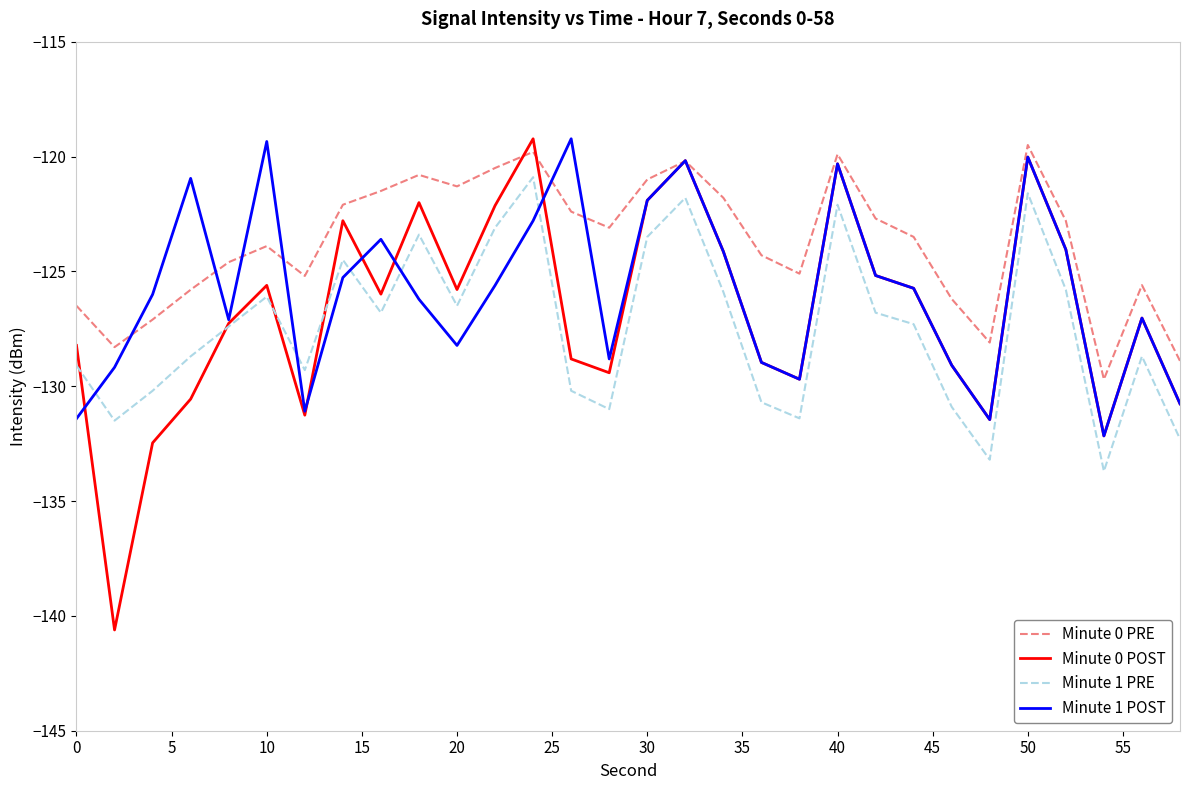

Which series has the largest total across all categories?

Minute 0 PRE